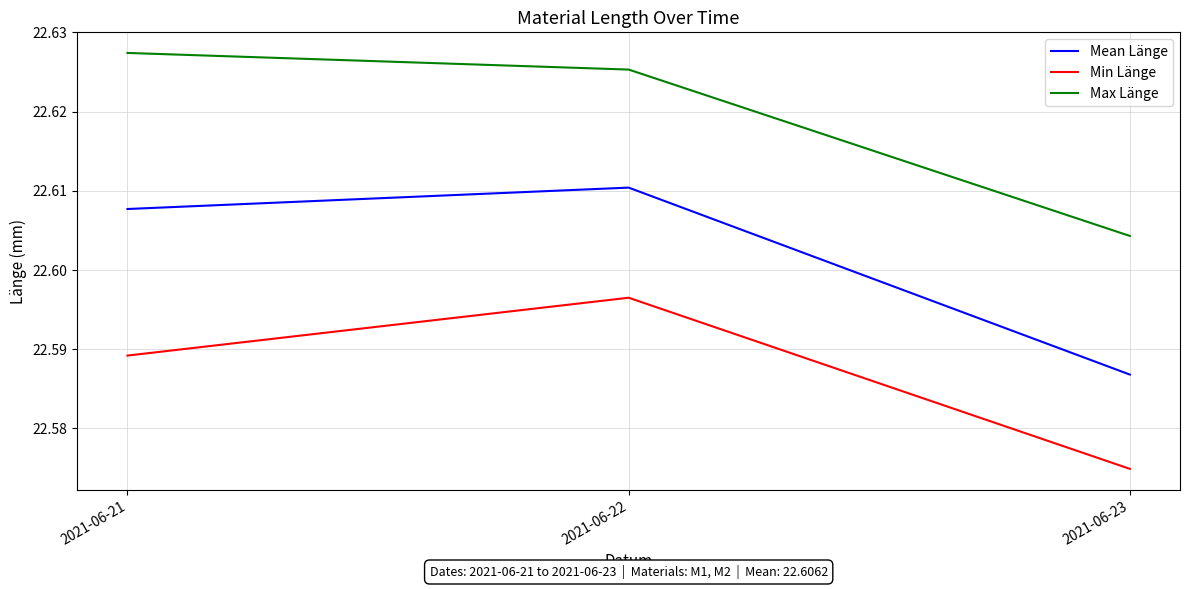

Rank the series by their average value, from lowest to highest.

Min Länge, Mean Länge, Max Länge